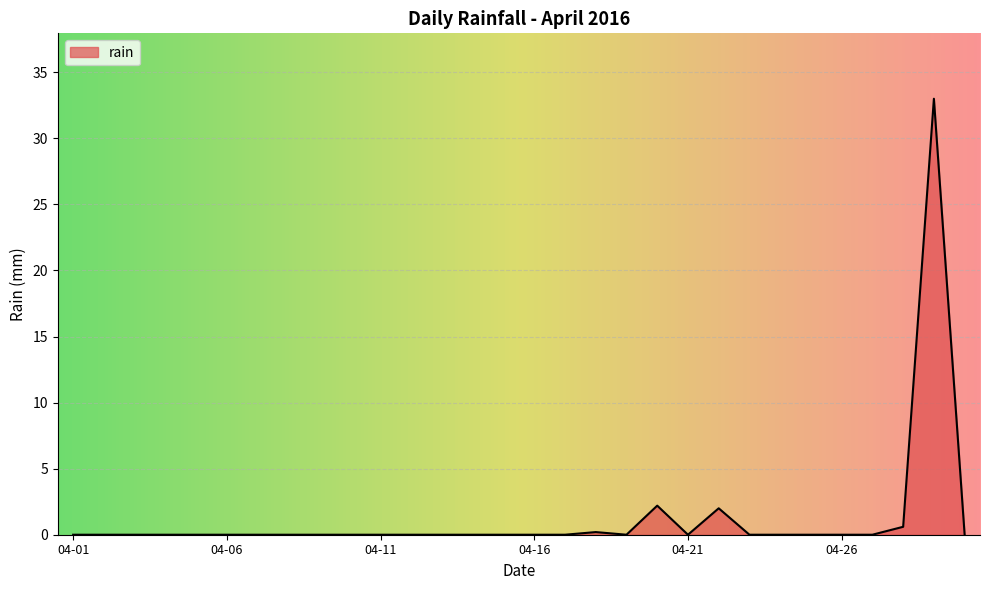

What is the maximum value shown in the chart?

33.0